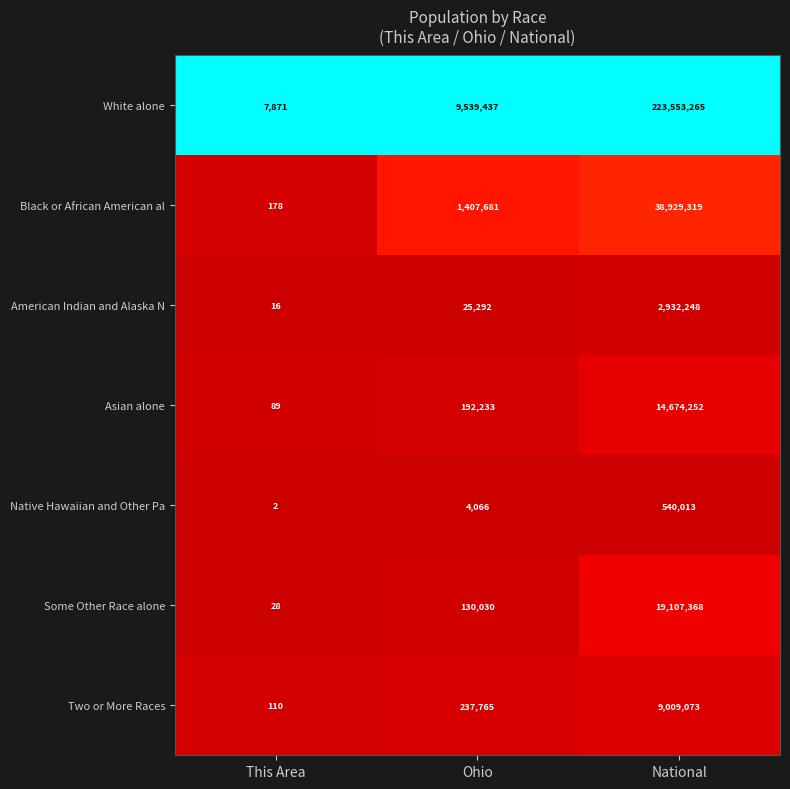

At which category is the sum across all series the highest?

National